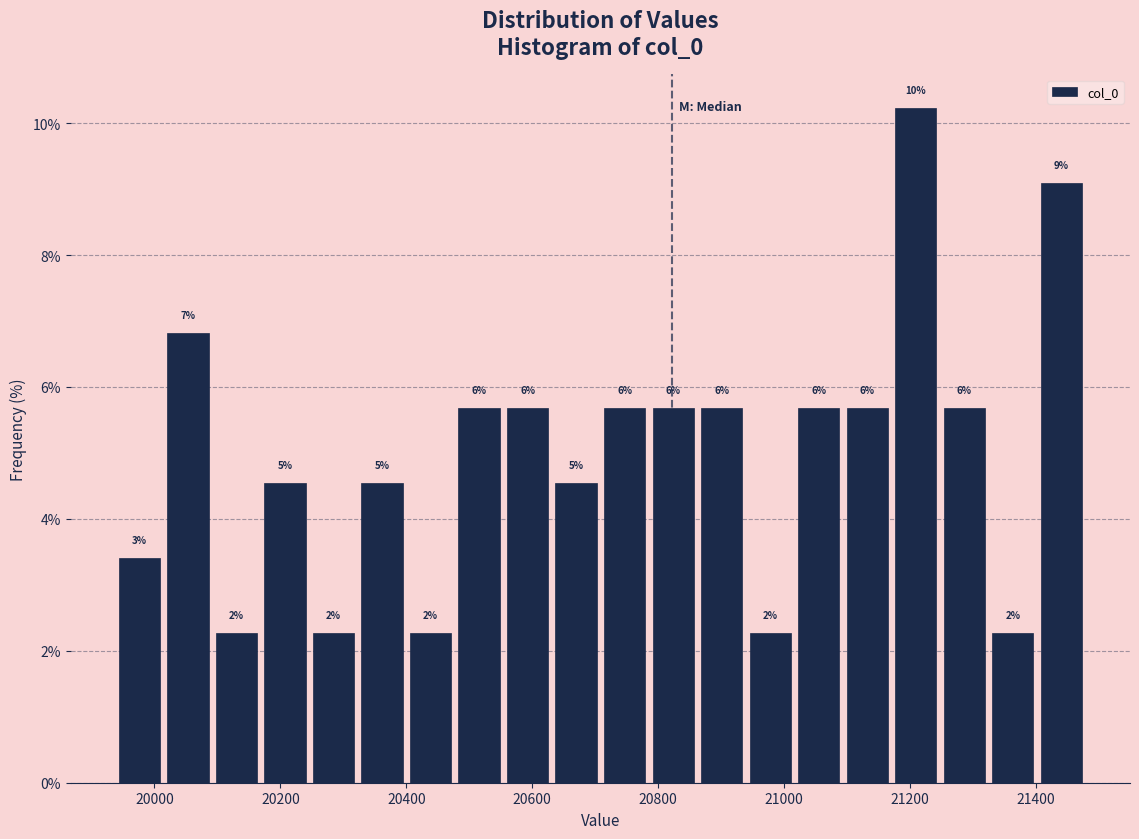

Around what value on the x-axis is the tallest bar? Give the approximate position of its centre, as read against the axis.

21200